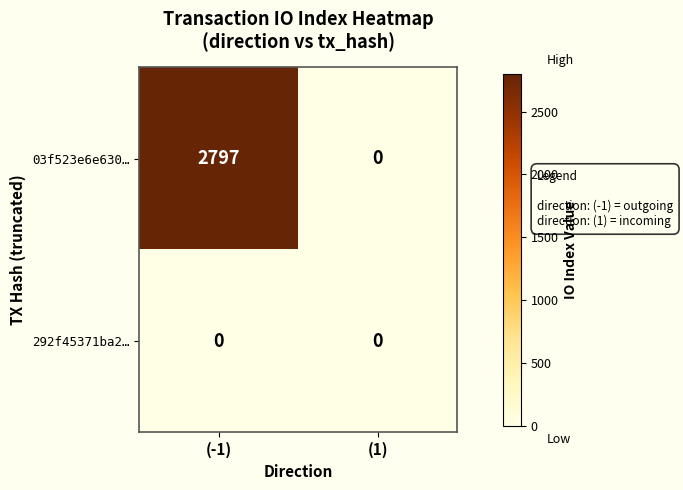

Which series has the largest total across all categories?

03f523e6e630…